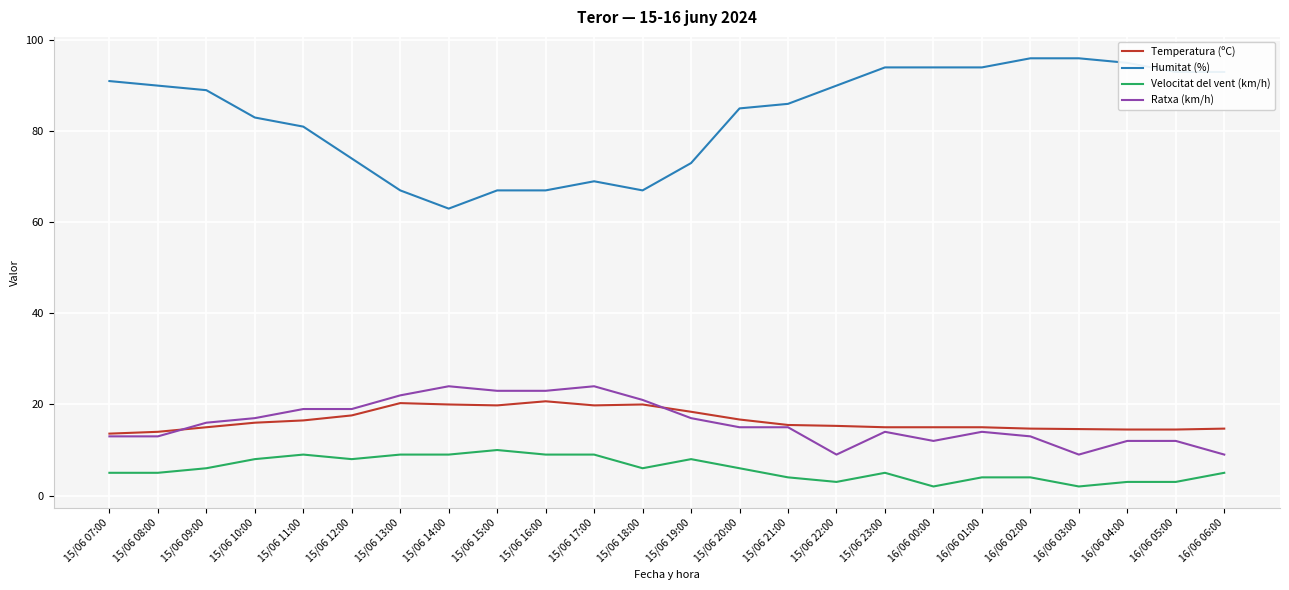

Which series has the widest spread of values?

Humitat (%)